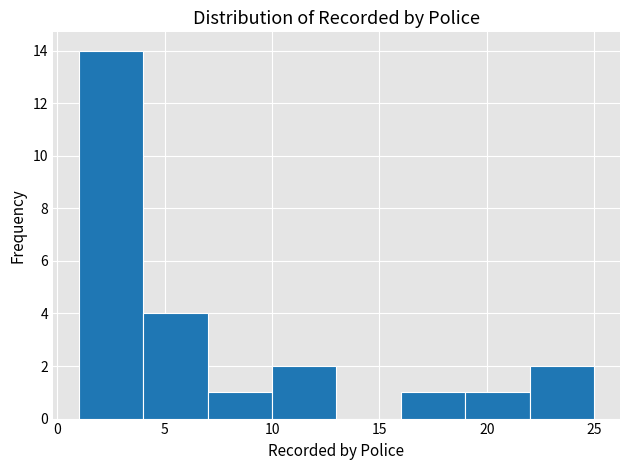

Reading left to right, list every bar in this chart as the range it spans on the x-axis followed by its height. The values are not printed on the chart, so give them approximately, as read against the axis.

1 to 4: 14
4 to 7: 4
7 to 10: 1
10 to 13: 2
13 to 16: 0
16 to 19: 1
19 to 22: 1
22 to 25: 2